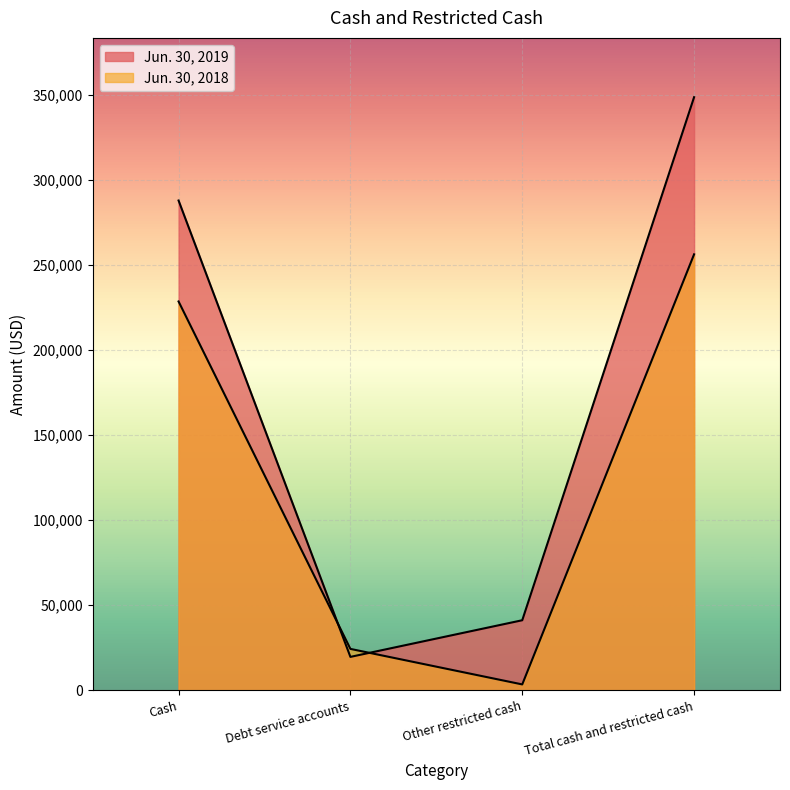

Reading left to right, list all the values displayed in this chart.

Jun. 30, 2019: 287724	19588	41120	348432
Jun. 30, 2018: 228412	24278	3412	256102